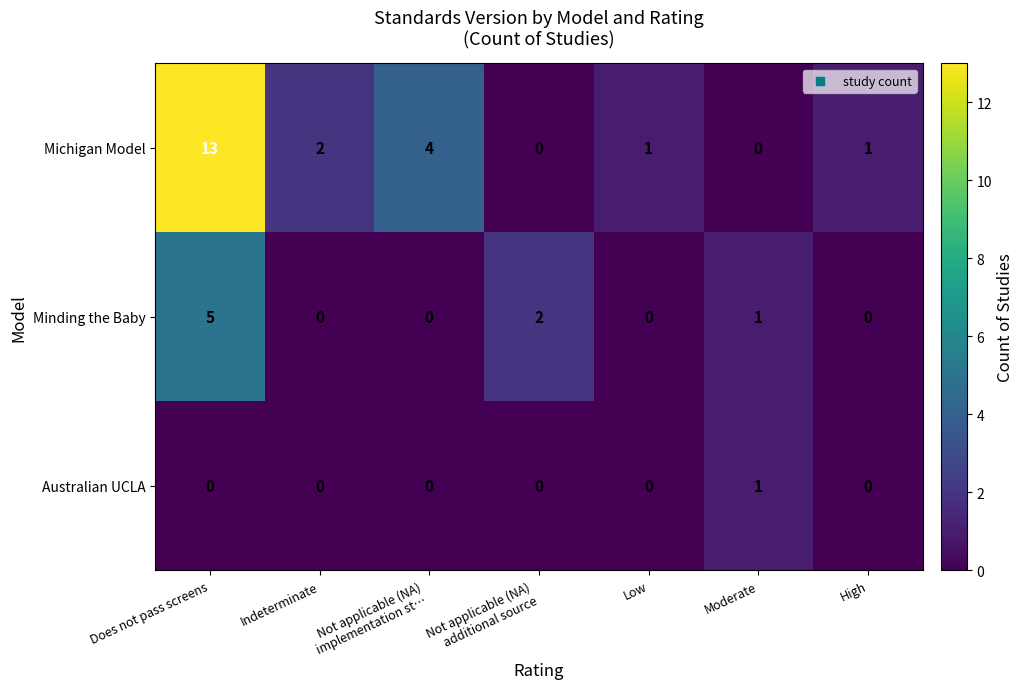

At how many categories does at least one series exceed 0?

7